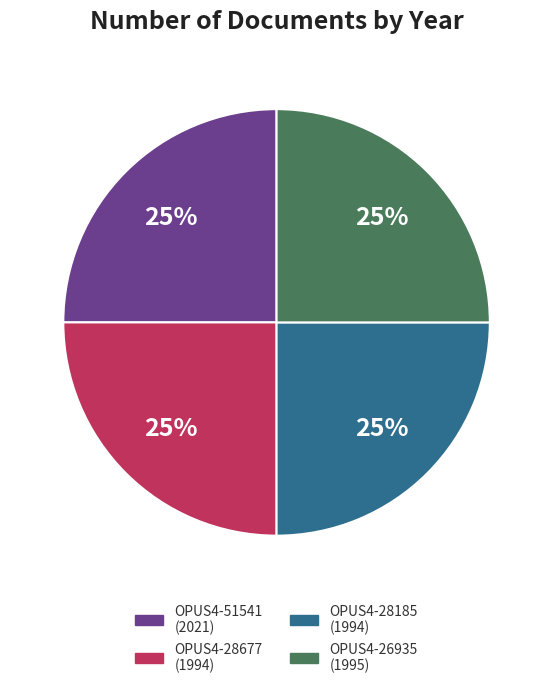

Does OPUS4-26935 (1995) account for over 50% of the chart?

No